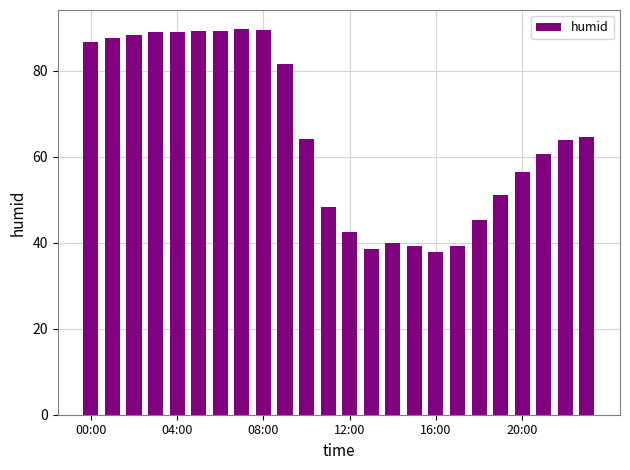

How many bars are there in total?

24